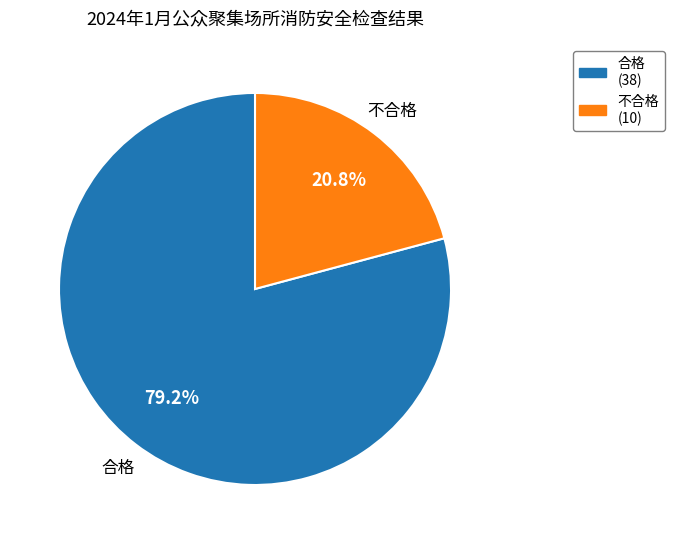

Rank the categories by value from highest to lowest.

合格, 不合格